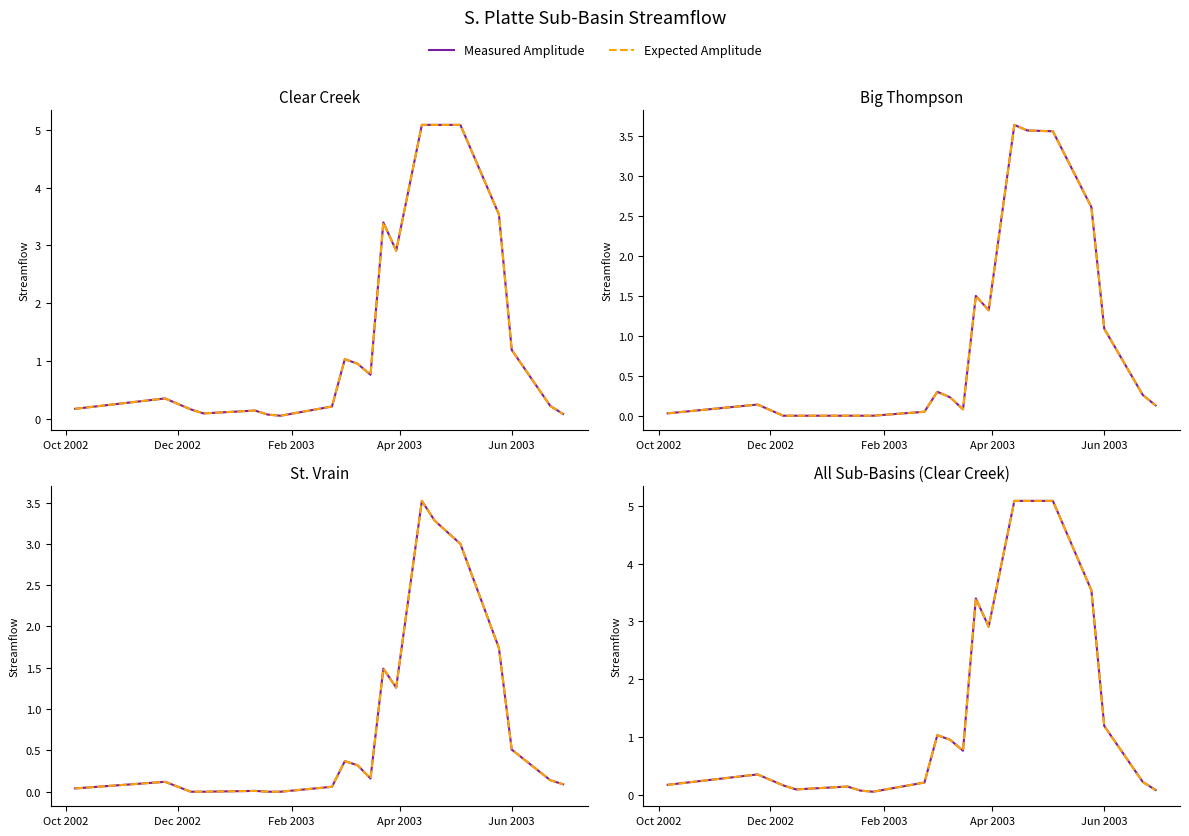

How many lines are shown in the chart?

2